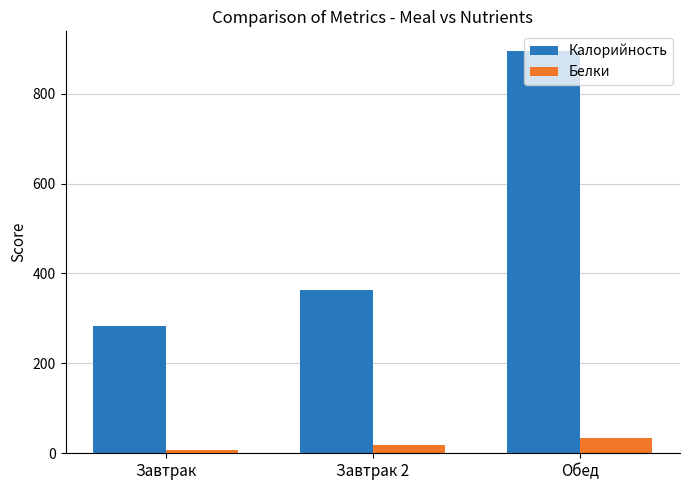

Between Завтрак and Обед, which series saw the biggest shift?

Калорийность